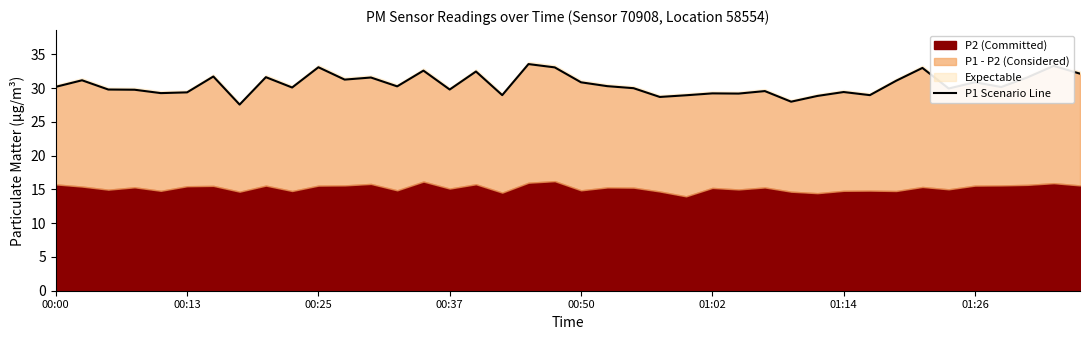

How many data points does each series have?

40